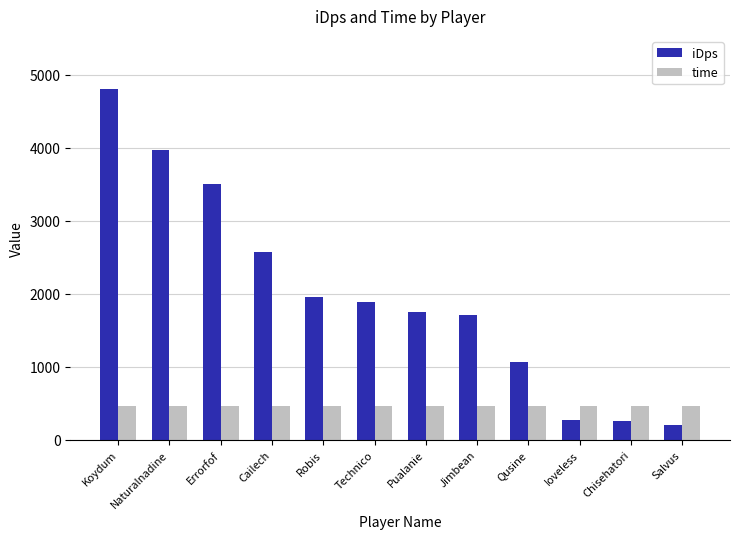

Which series changed the most between Koydum and Chisehatori?

iDps